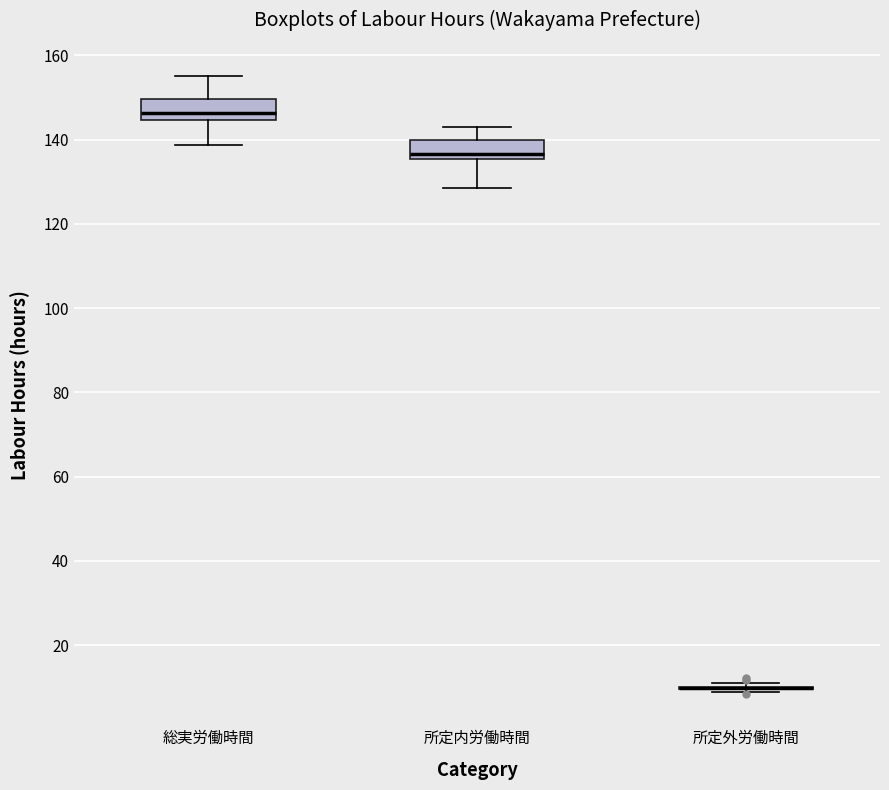

Reading left to right, read every box against the y-axis: the position of its median line, the range the box covers, and the ends of its whiskers. The values are not printed on the chart, so give them approximately, as read against the axis.

総実労働時間: median 146, box 144 to 150, whiskers 138 to 156
所定内労働時間: median 136 (just above the box's lower edge), box 136 to 140, whiskers 128 to 142
所定外労働時間: box collapsed to a line at 10, whiskers 8 to 12